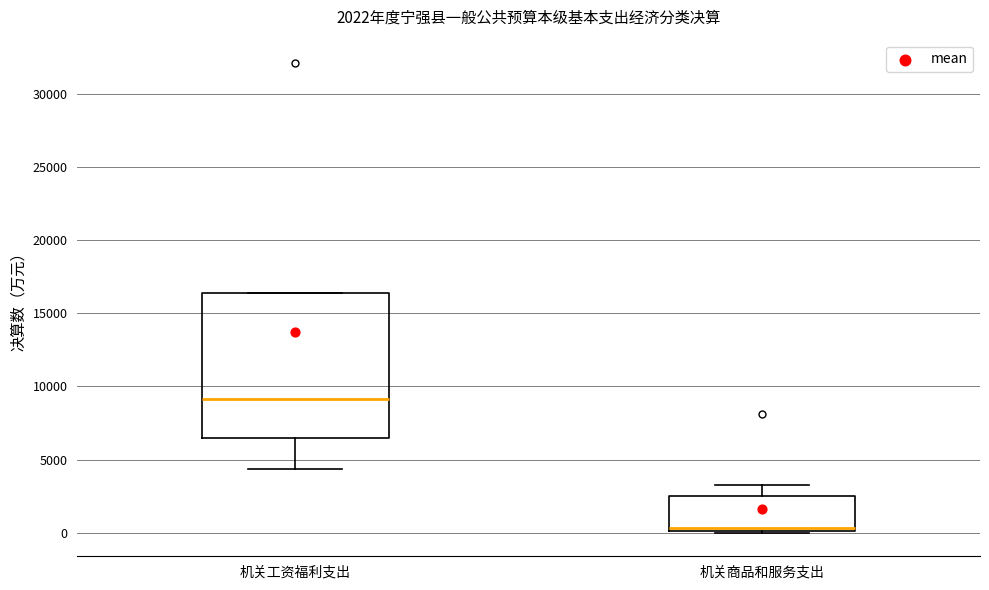

Which box is the tallest, from its lower edge to its upper edge?

机关工资福利支出